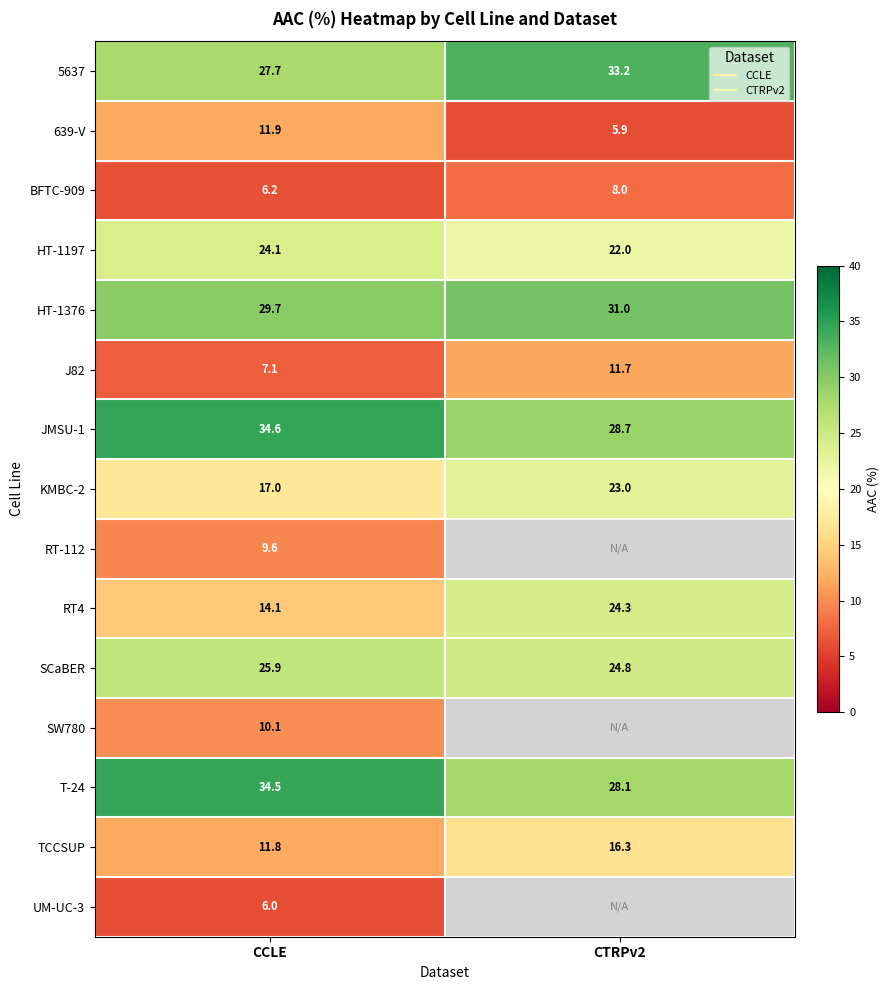

True or false: HT-1376 has a value of 31.0 at CTRPv2.

True